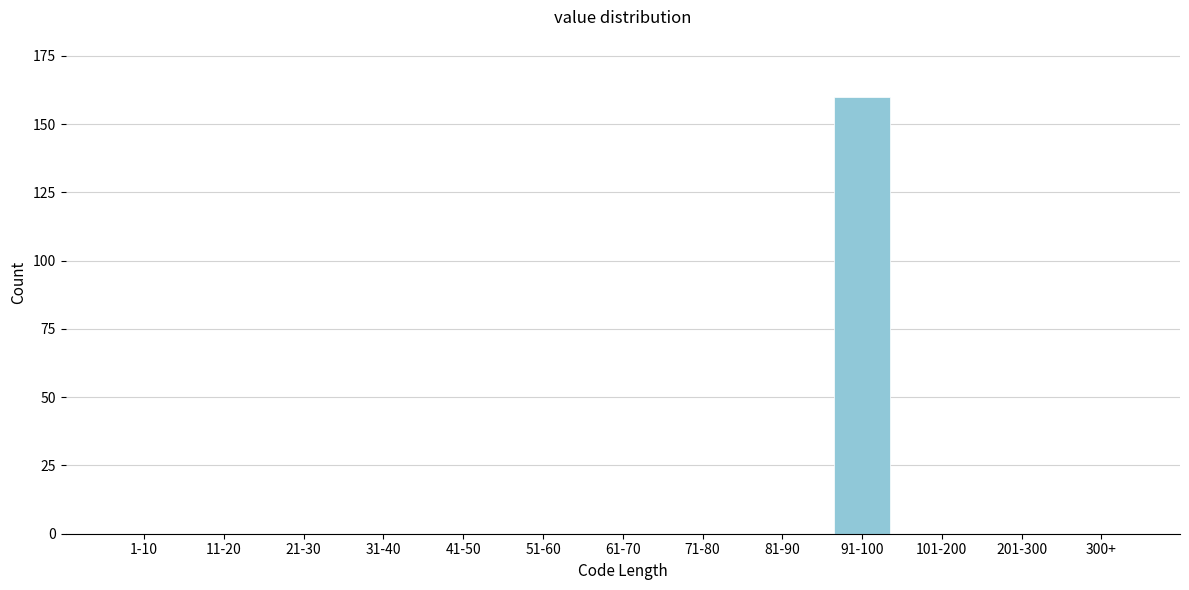

Reading left to right, transcribe all the data shown in this chart.

1-10=0	11-20=0	21-30=0	31-40=0	41-50=0	51-60=0	61-70=0	71-80=0	81-90=0	91-100=160	101-200=0	201-300=0	300+=0